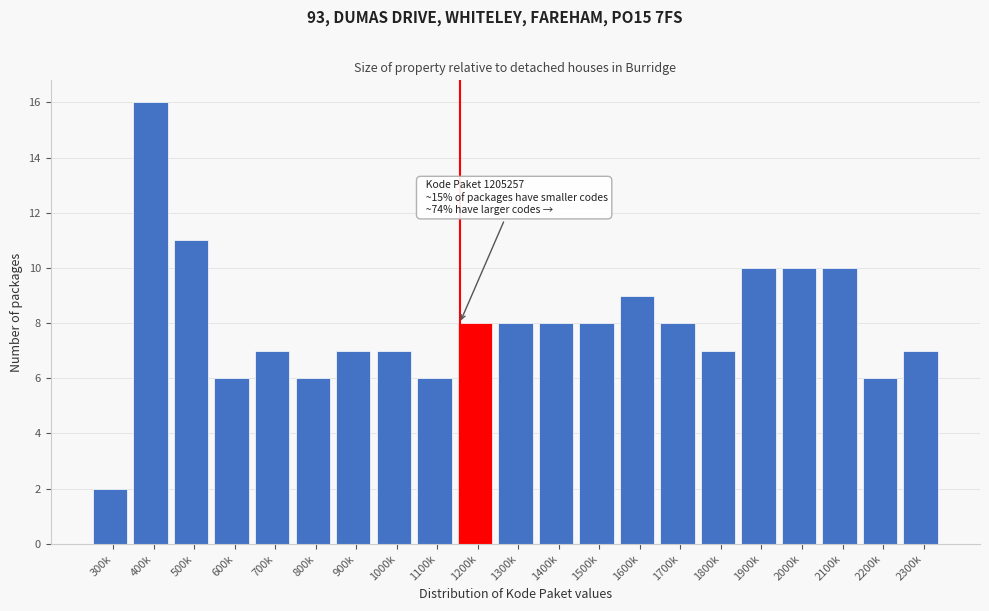

Reading left to right, extract all data points from this chart.

300k=2	400k=16	500k=11	600k=6	700k=7	800k=6	900k=7	1000k=7	1100k=6	1200k=8	1300k=8	1400k=8	1500k=8	1600k=9	1700k=8	1800k=7	1900k=10	2000k=10	2100k=10	2200k=6	2300k=7